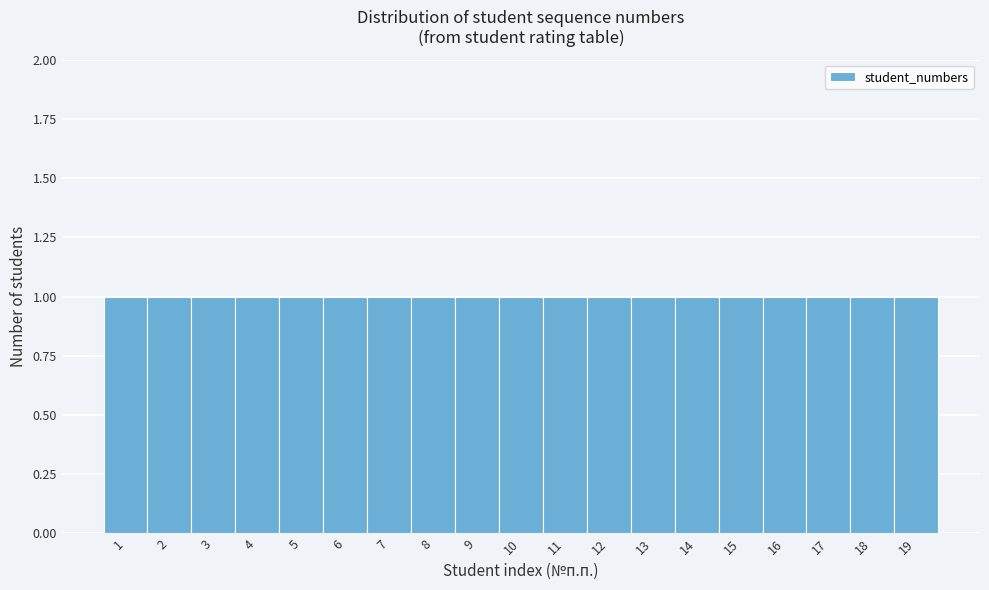

Reading left to right, transcribe this chart: for each bar, give the range it covers on the x-axis and its height. The values are not printed on the chart, so give them approximately, as read against the axis.

0.5 to 1.5: 1
1.5 to 2.5: 1
2.5 to 3.5: 1
3.5 to 4.5: 1
4.5 to 5.5: 1
5.5 to 6.5: 1
6.5 to 7.5: 1
7.5 to 8.5: 1
8.5 to 9.5: 1
9.5 to 10.5: 1
10.5 to 11.5: 1
11.5 to 12.5: 1
12.5 to 13.5: 1
13.5 to 14.5: 1
14.5 to 15.5: 1
15.5 to 16.5: 1
16.5 to 17.5: 1
17.5 to 18.5: 1
18.5 to 19.5: 1